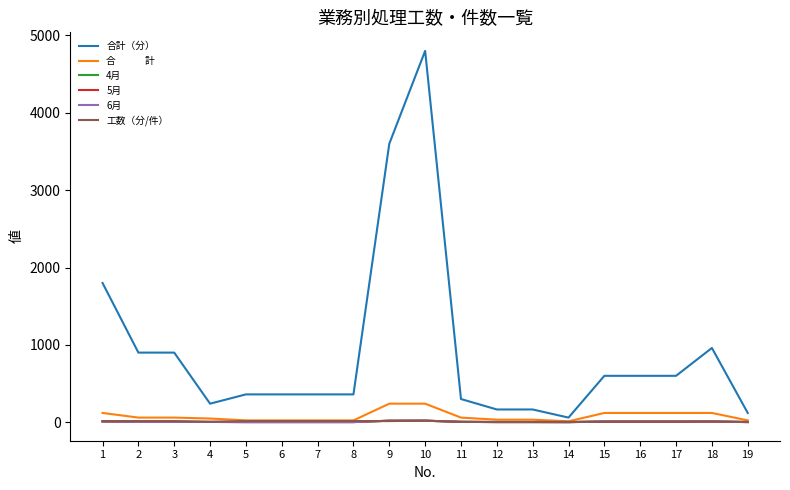

Does the chart have visible grid lines?

No